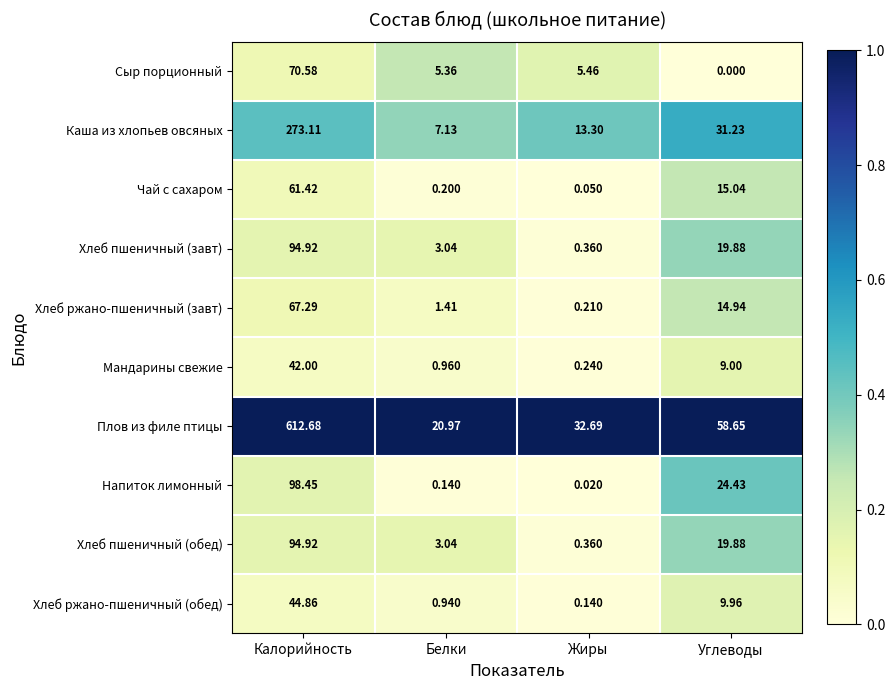

Rank the categories by Хлеб ржано-пшеничный (завт) value from highest to lowest.

Калорийность, Углеводы, Белки, Жиры